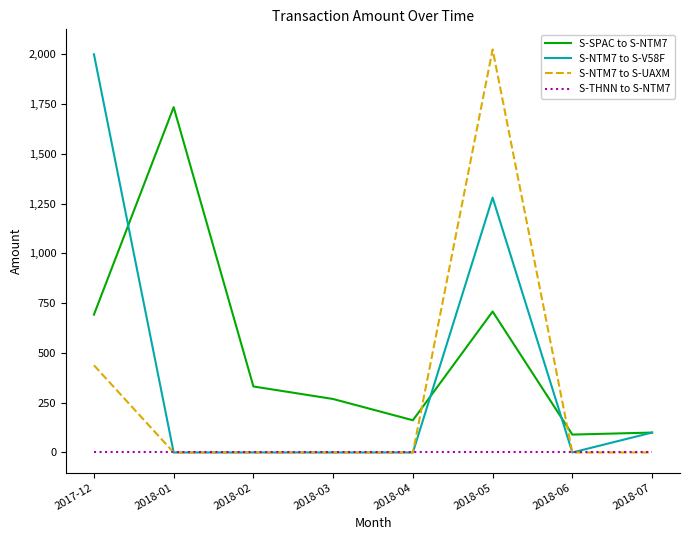

True or false: S-SPAC to S-NTM7 and S-THNN to S-NTM7 cross at least once.

False